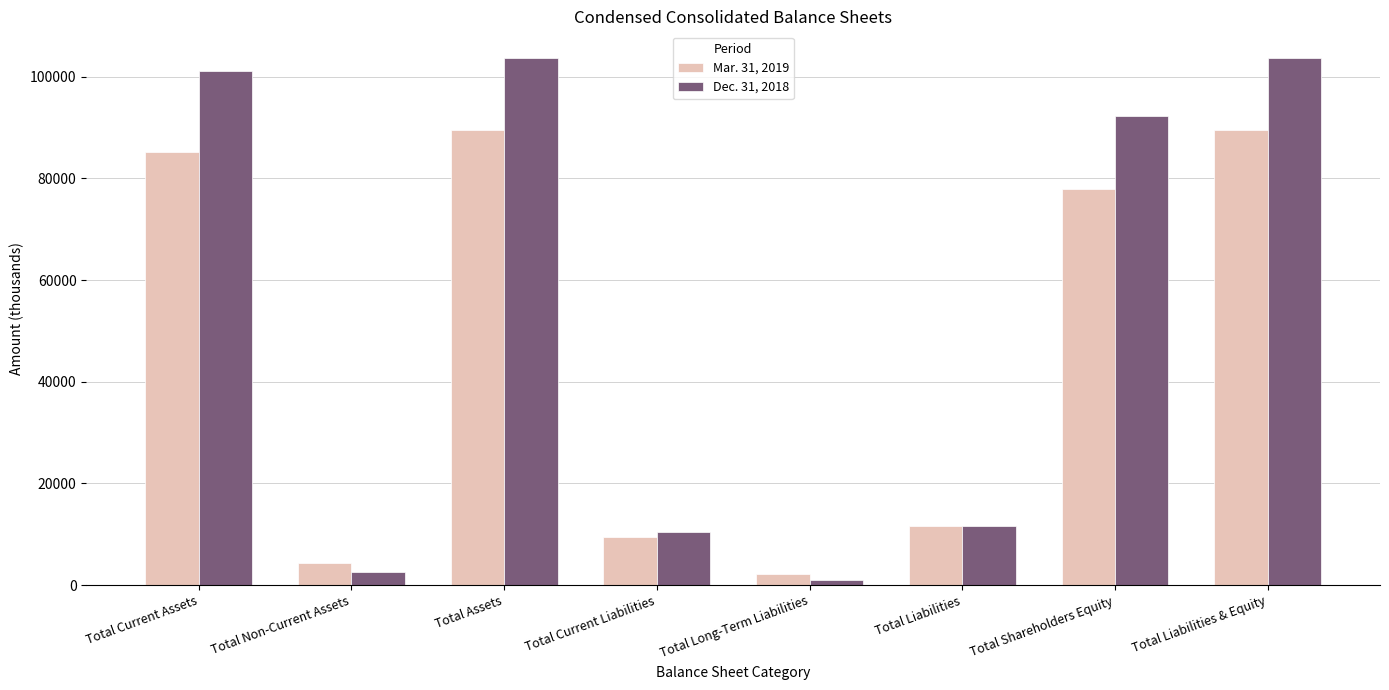

Where does the Dec. 31, 2018 series first go above 92182?

Total Current Assets